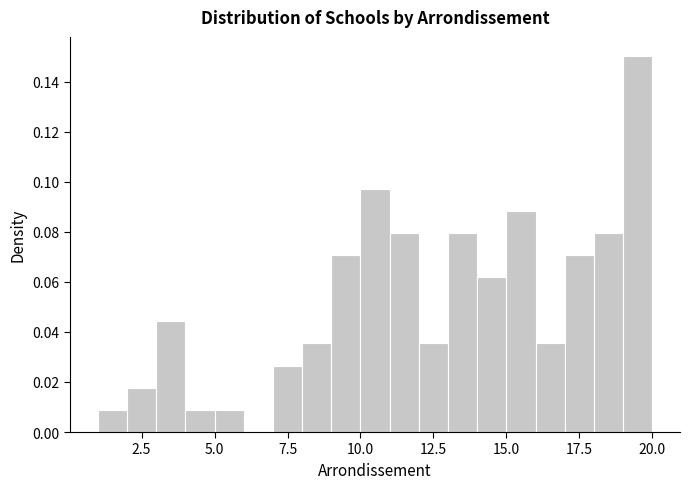

Around what value on the x-axis is the tallest bar? Give the approximate position of its centre, as read against the axis.

19.5